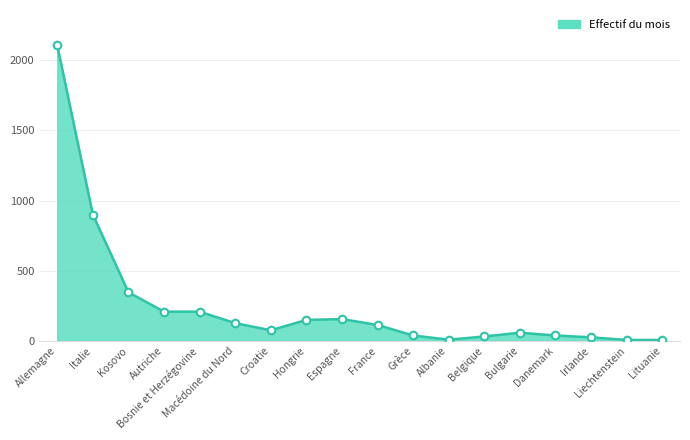

What is the change in value from Belgique to Lituanie?

-25